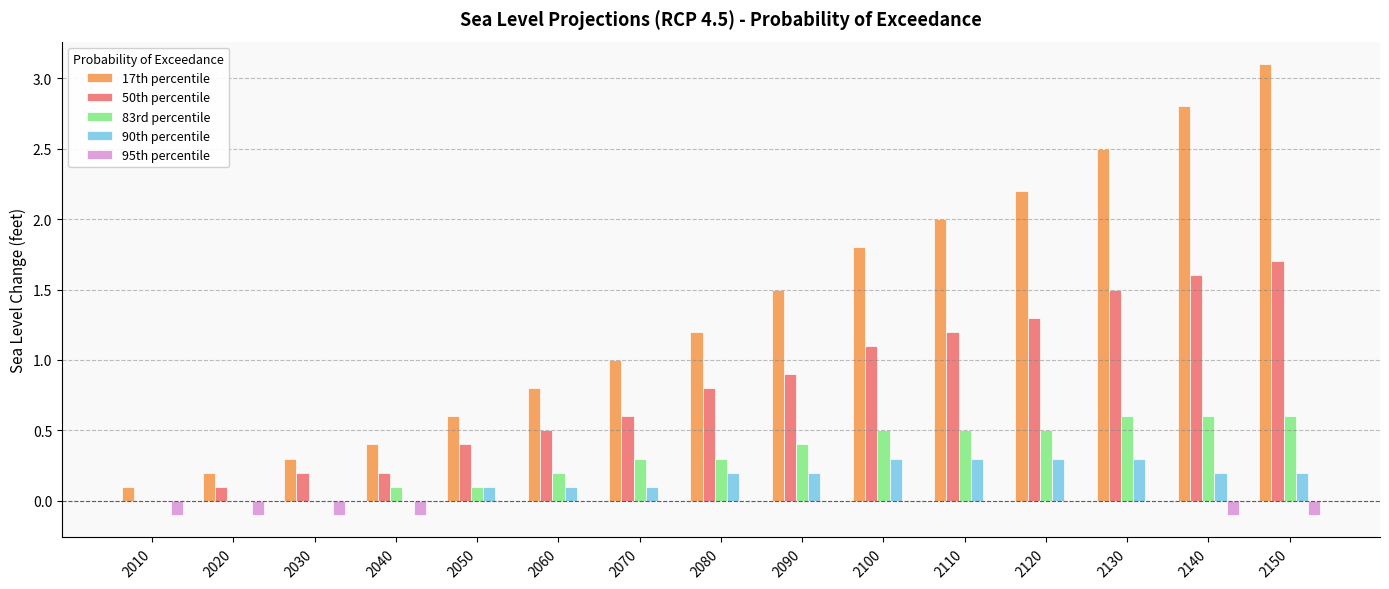

What is the sum of all 83rd percentile values?

4.7